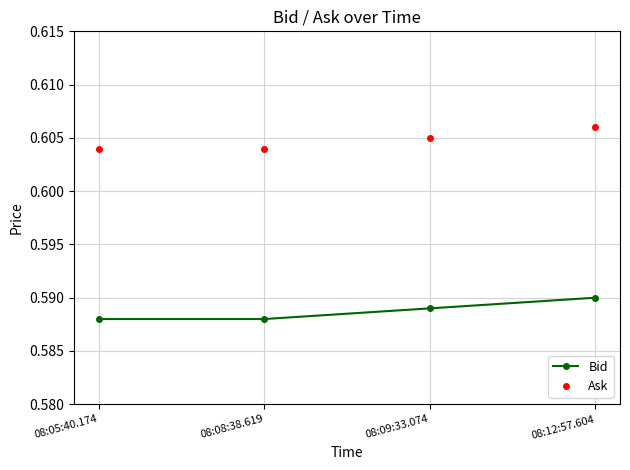

Rank the series by their average value, from highest to lowest.

Ask, Bid